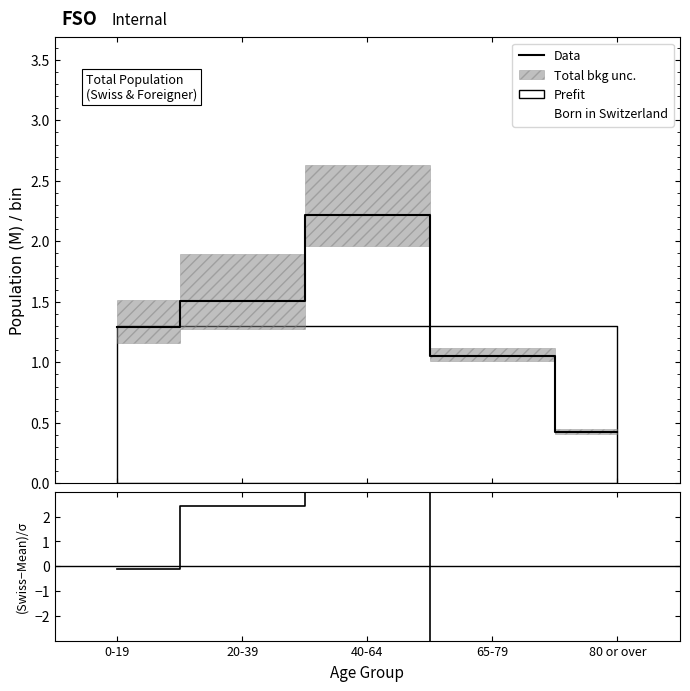

What is the sum of all (Swiss-Mean)/σ values?

-57.4